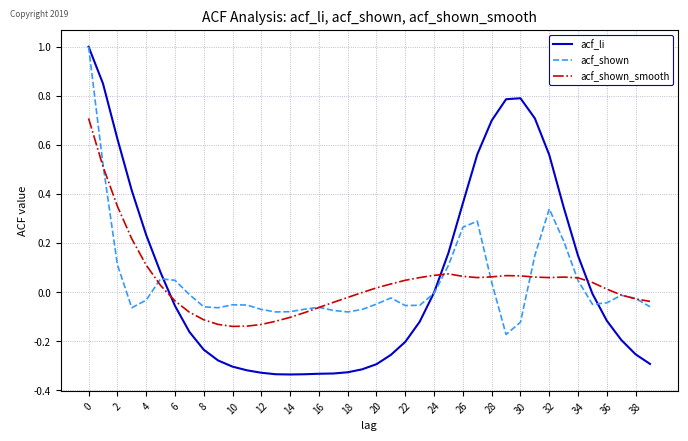

Which series has the widest spread of values?

acf_li